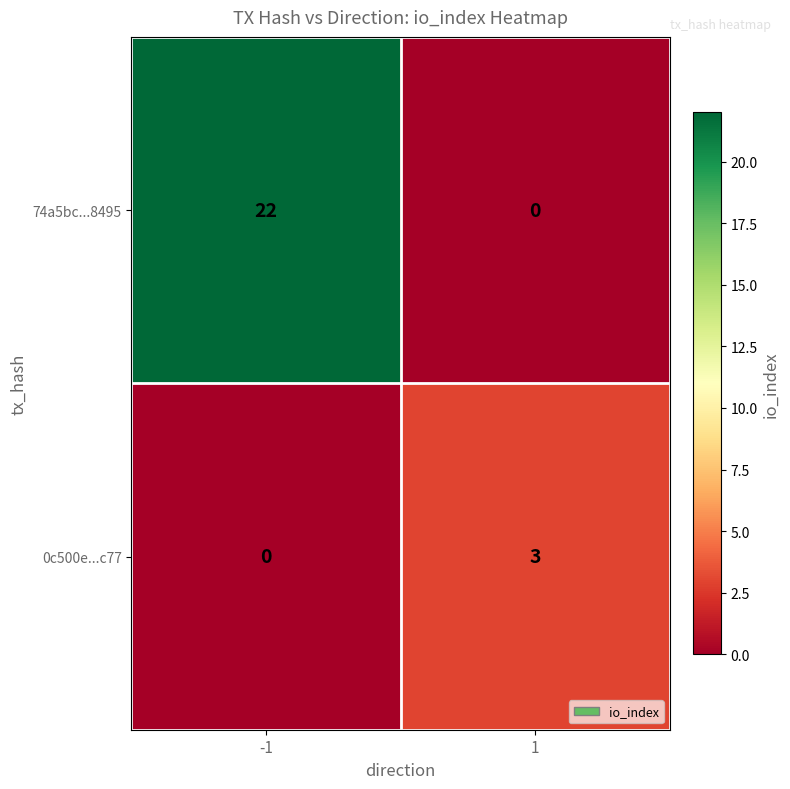

Which series changed the most between -1 and 1?

74a5bc...8495